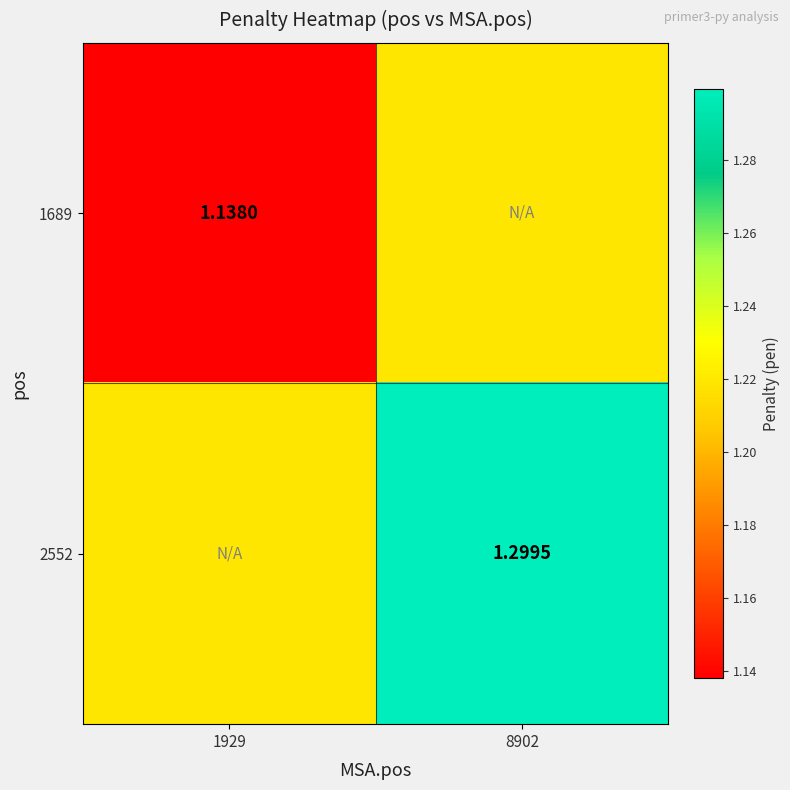

Is the value of 2552 at 8902 greater than the value of 1689 at 1929?

Yes